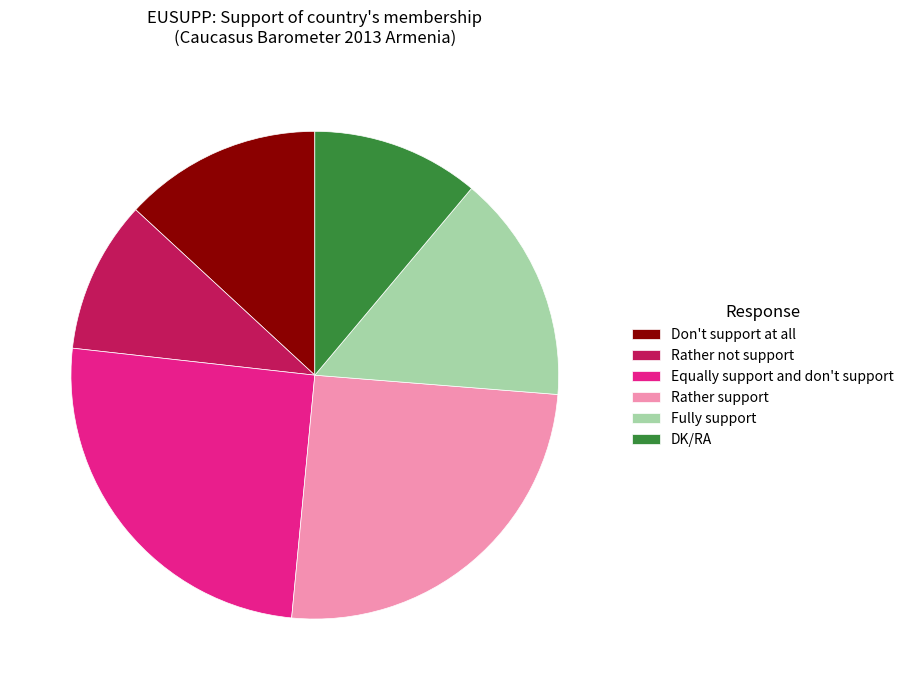

Combined, do Rather not support and Equally support and don't support account for over 50%?

No